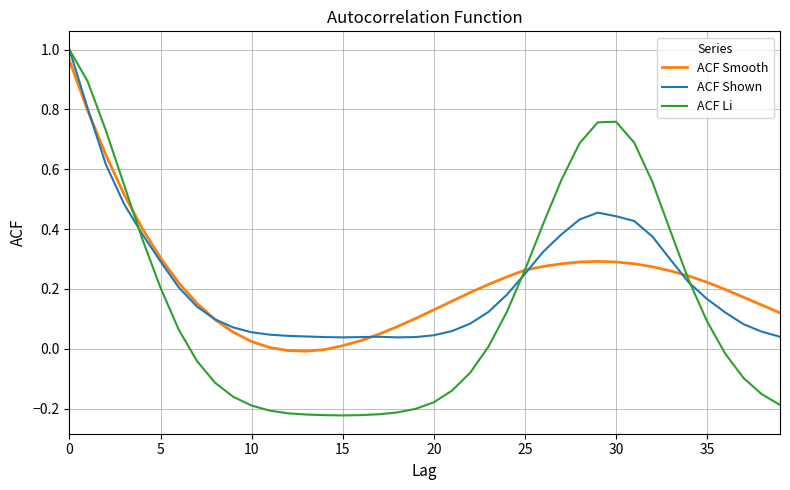

Which series has the largest range (max minus min)?

ACF Li